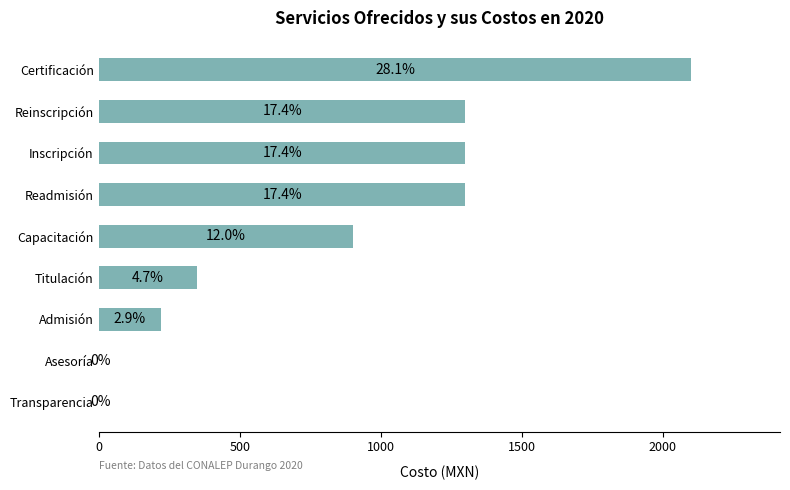

Are the bars horizontal?

Yes